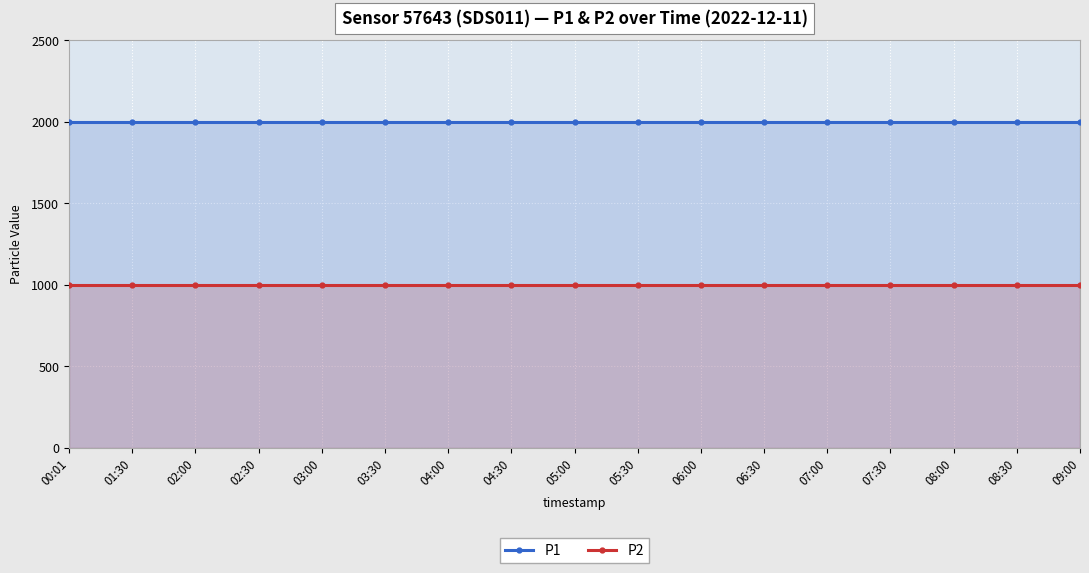

How many lines are shown in the chart?

2